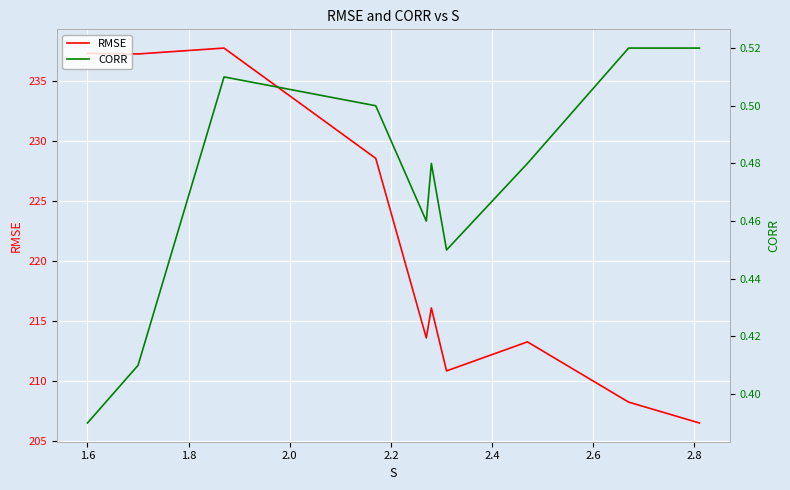

Which series changed the most between 2.4 and 2.8?

RMSE